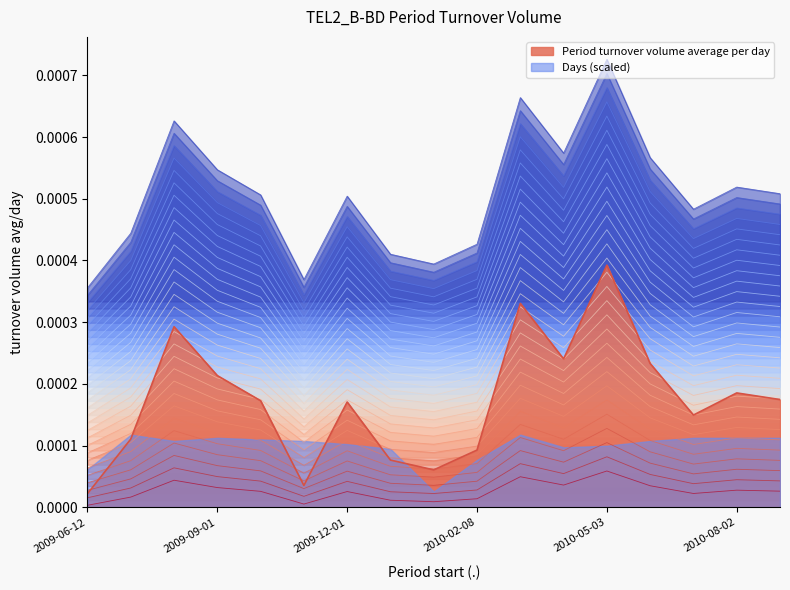

How many interior local peaks (higher than both neighbors) does the data have?

5